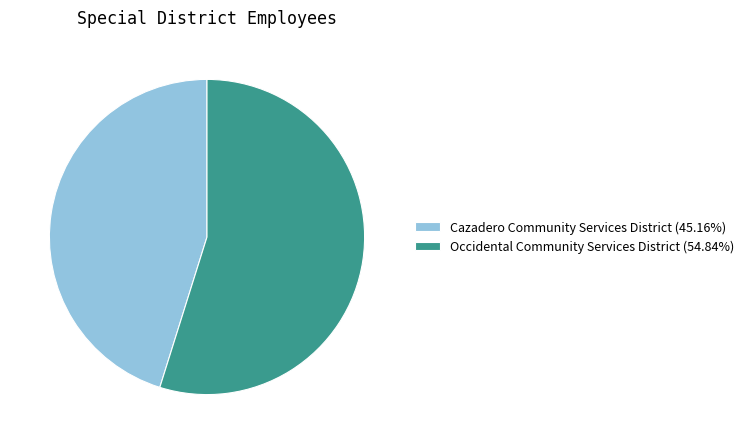

Is there a majority slice in this chart?

Yes